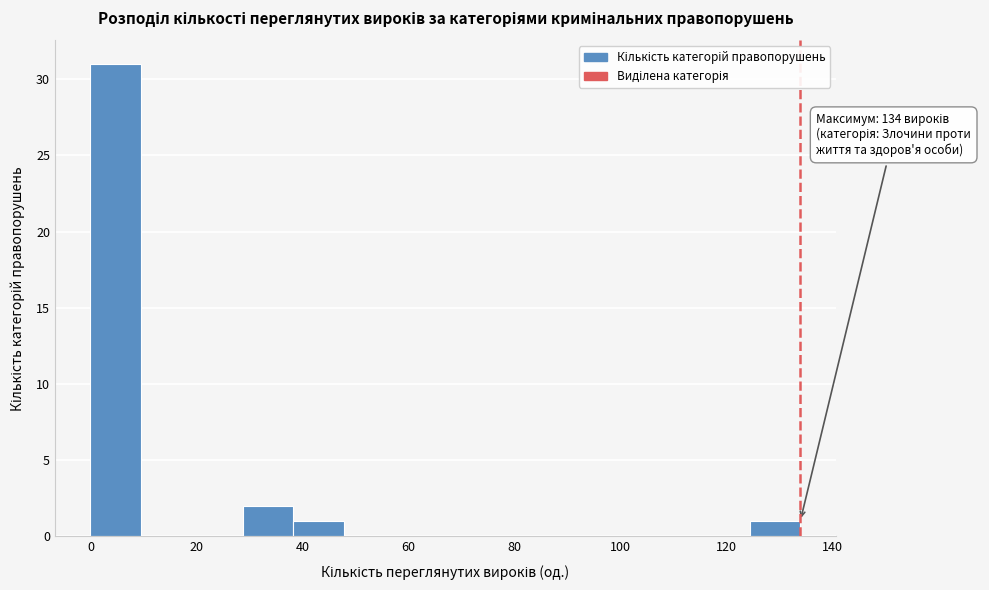

Over which range of the x-axis is the bar tallest?

0 to 10